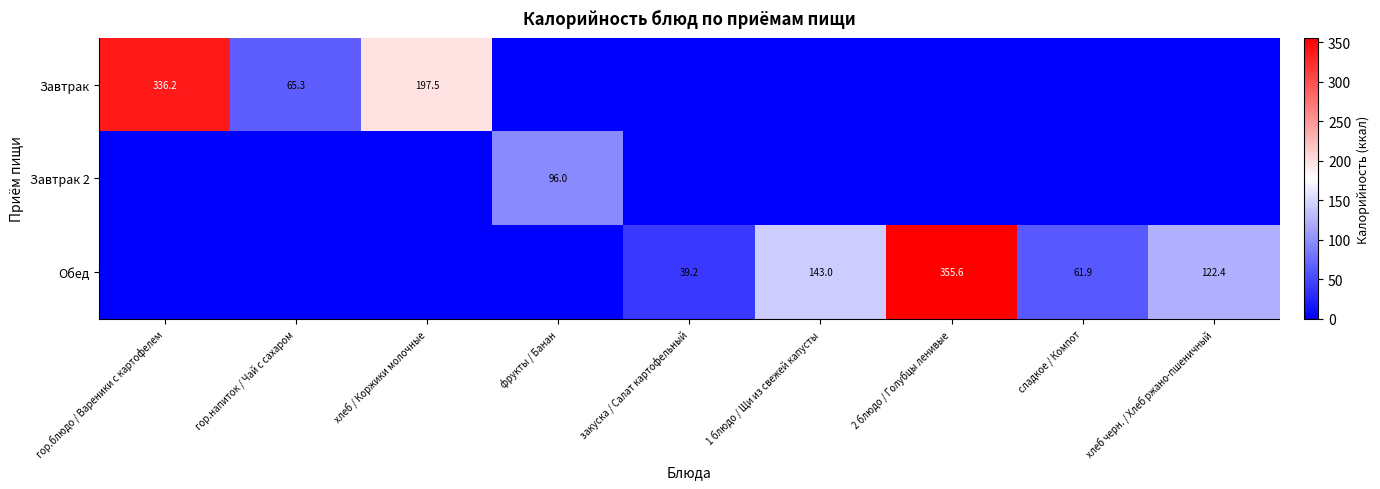

The value of Завтрак at гор.напиток / Чай с сахаром is 27.7. True or false?

False